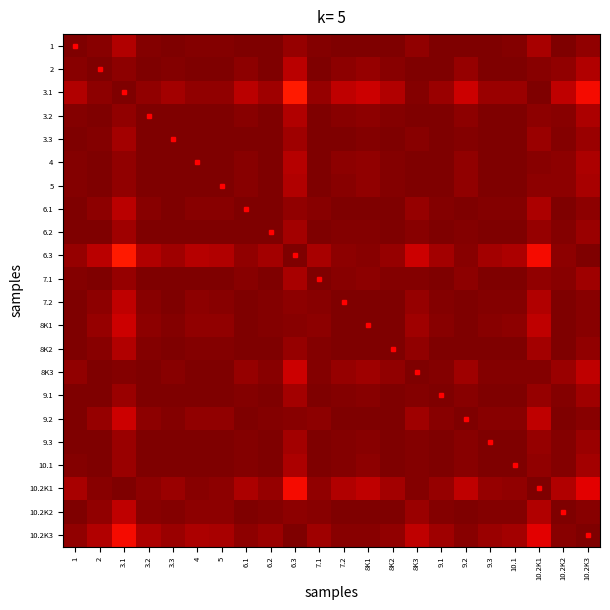

Rank the series at 3.1 from highest to lowest value.

3.1, 10.2K1, 8K3, 2, 4, 5, 3.2, 7.1, 10.1, 9.1, 9.3, 6.2, 3.3, 8K2, 1, 6.1, 7.2, 10.2K2, 9.2, 8K1, 10.2K3, 6.3